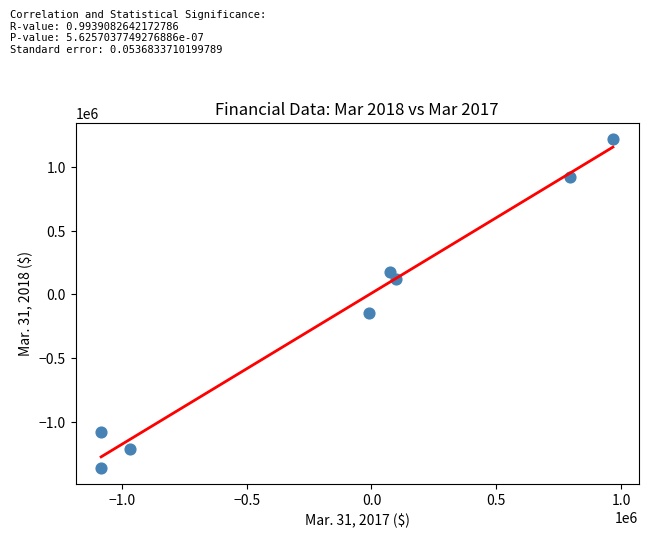

What Y value in the scatter plot is closest to -72372?

-144744